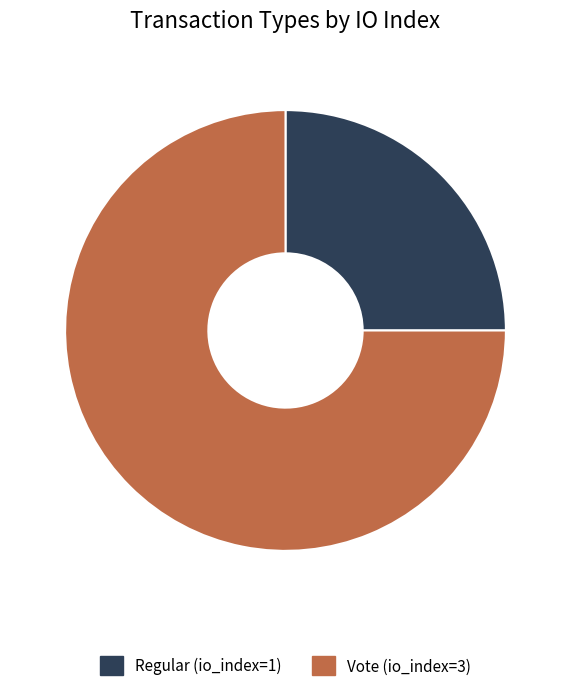

Is Regular (io_index=1) the majority of the pie?

No